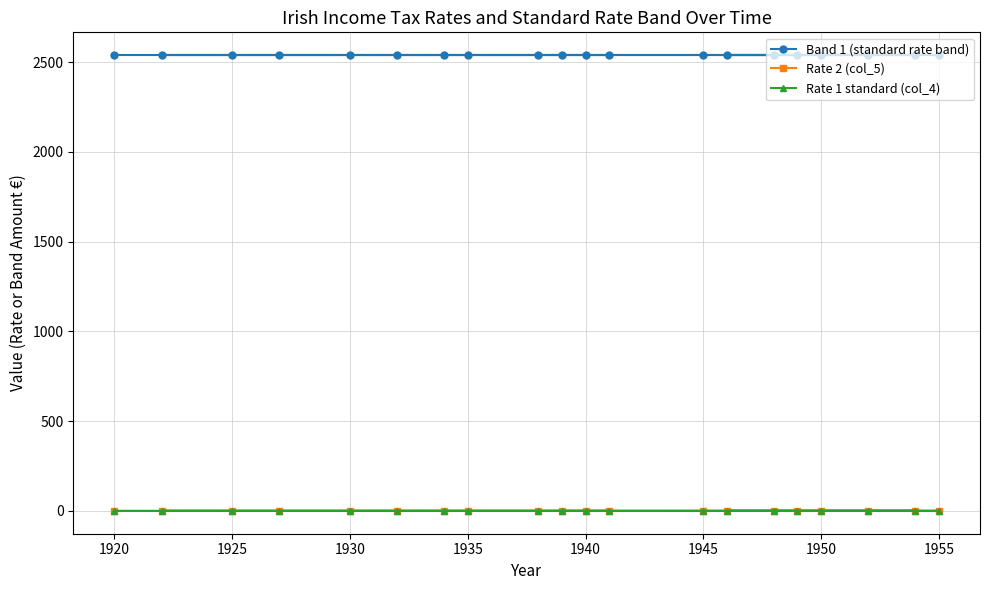

Which series has the widest spread of values?

Rate 1 standard (col_4)